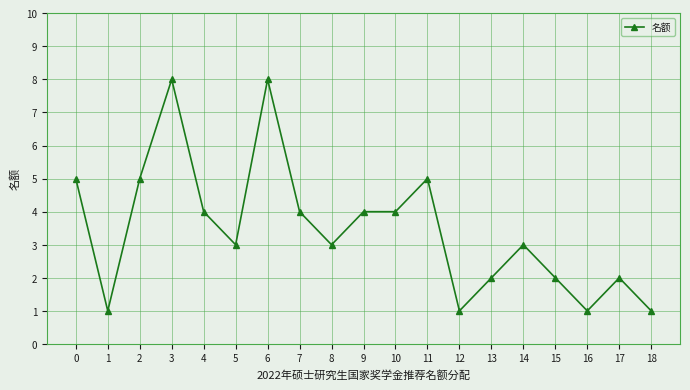

What is the smallest value displayed?

1